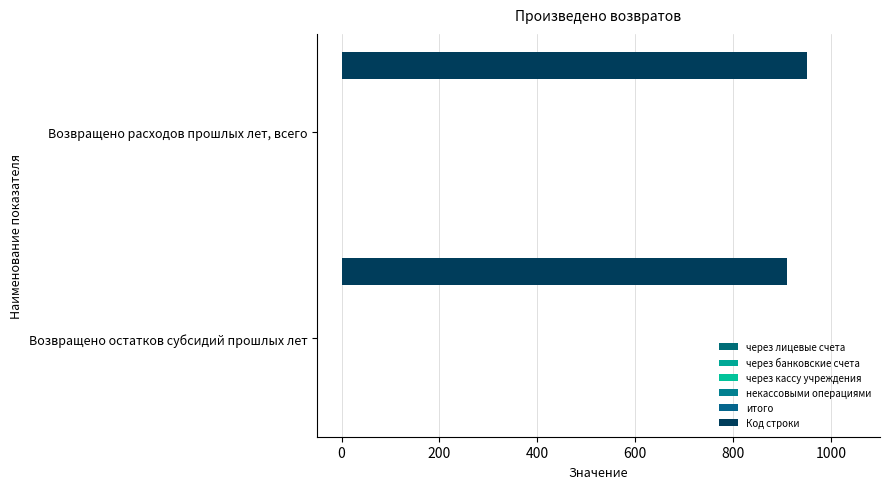

Does the chart contain any negative values?

No